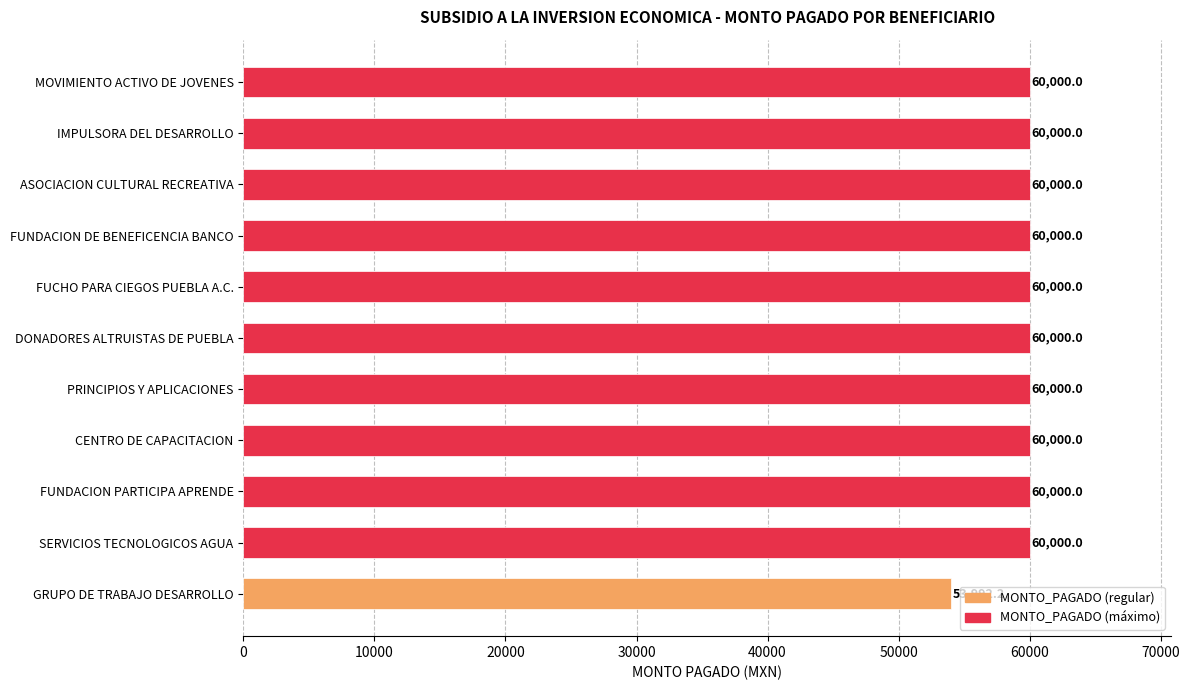

What is the ratio of the value at CENTRO DE CAPACITACION to the value at FUNDACION DE BENEFICENCIA BANCO?

1.0